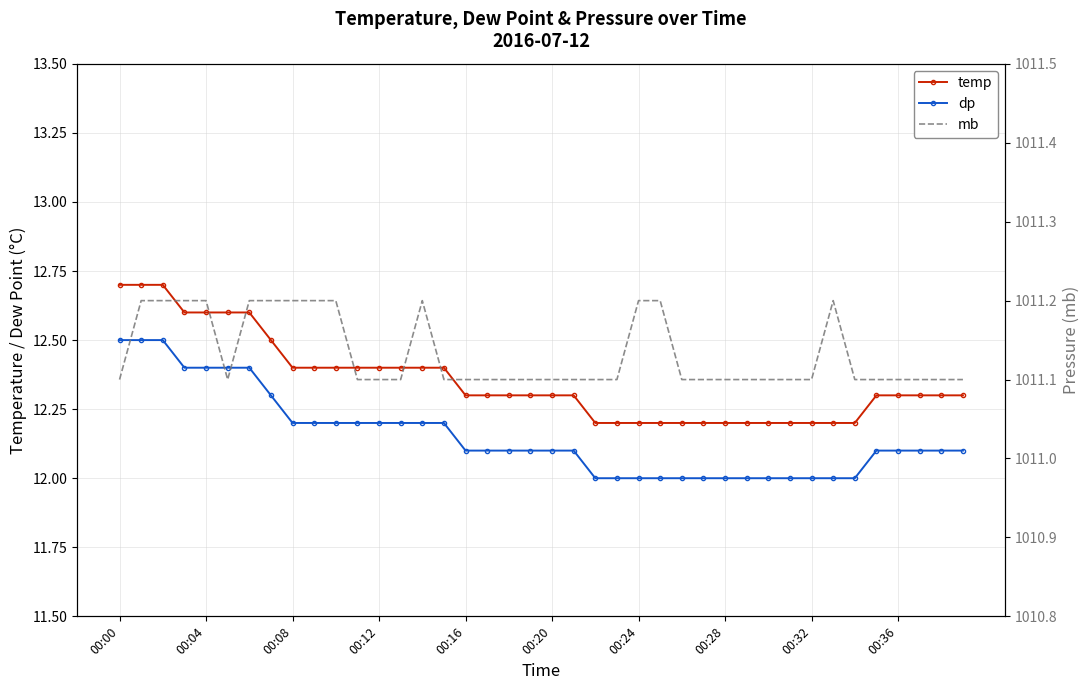

What is the sum of all mb values?

40445.3